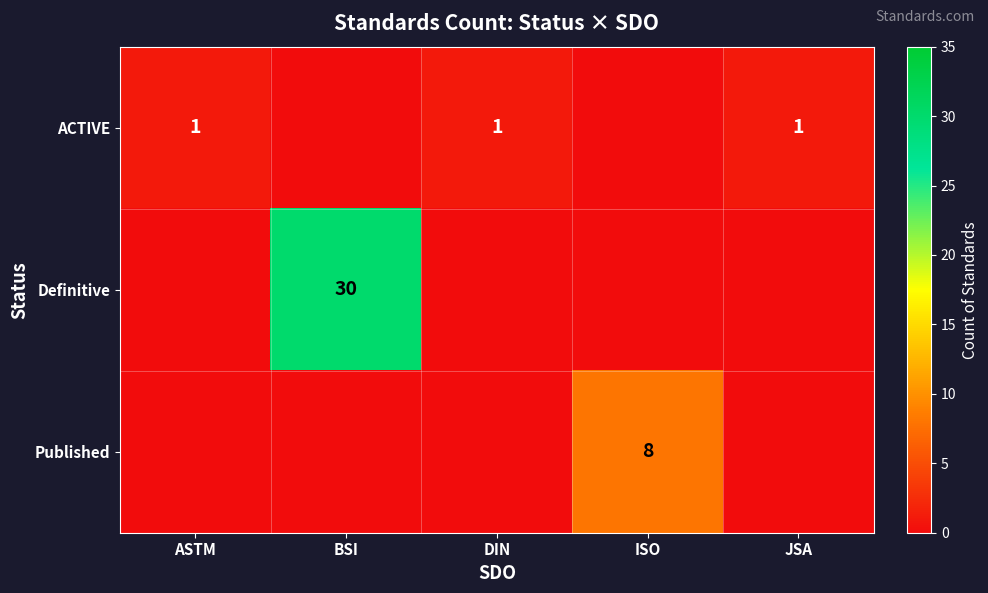

Is the value of ACTIVE at DIN greater than the value of Definitive at BSI?

No